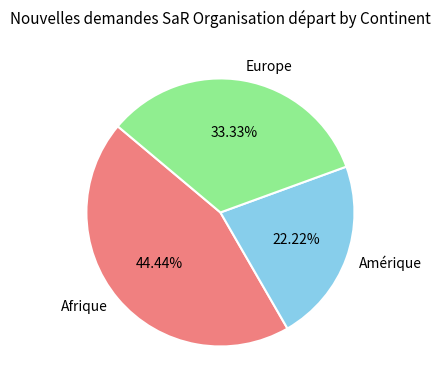

Between Afrique and Europe, which is larger?

Afrique